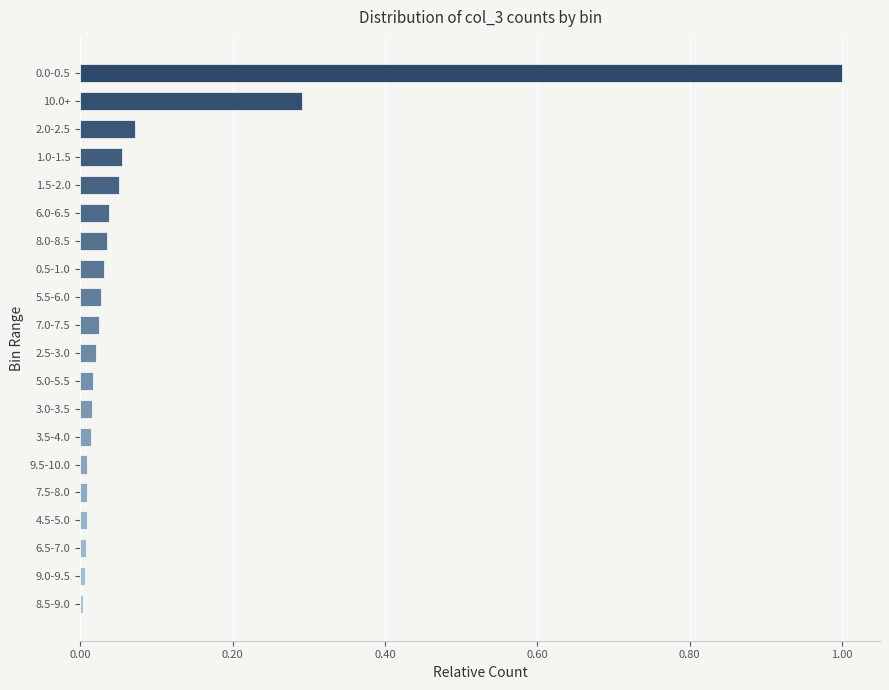

What is the maximum value shown in the chart?

1.0